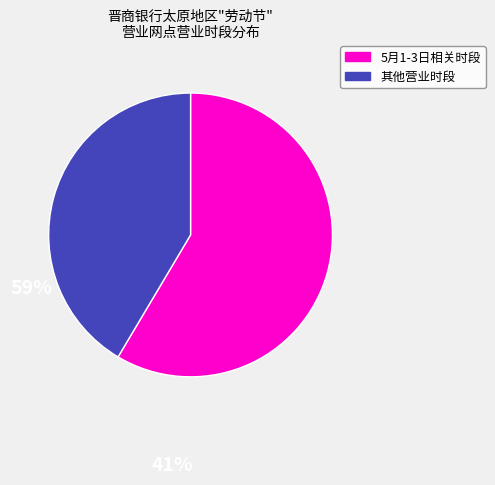

Is there a majority slice in this chart?

Yes